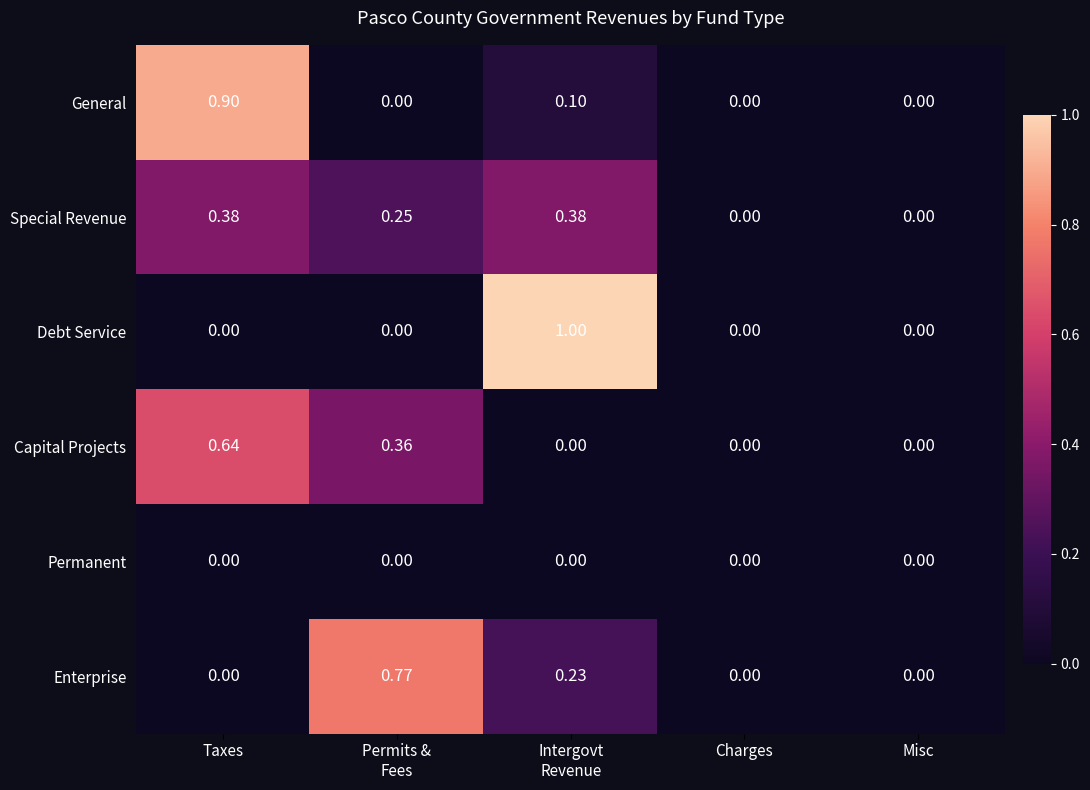

List the series in order of their peak value, lowest first.

Permanent, Special Revenue, Capital Projects, Enterprise, General, Debt Service